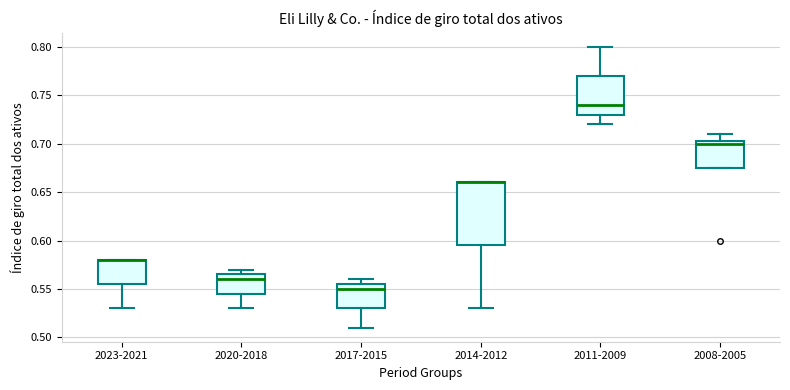

Reading left to right, transcribe this box plot: for each box, give where its median line is, the range the box spans, and where its two whiskers end, as read against the y-axis. The values are not printed on the chart, so give them approximately, as read against the axis.

2023-2021: median 0.580 (drawn on the box's upper edge), box 0.555 to 0.580, whiskers 0.530 to 0.580
2020-2018: median 0.560, box 0.545 to 0.565, whiskers 0.530 to 0.570
2017-2015: median 0.550, box 0.530 to 0.555, whiskers 0.510 to 0.560
2014-2012: median 0.660 (drawn on the box's upper edge), box 0.595 to 0.660, whiskers 0.530 to 0.660
2011-2009: median 0.740, box 0.730 to 0.770, whiskers 0.720 to 0.800
2008-2005: median 0.700, box 0.675 to 0.705, whiskers 0.675 to 0.710